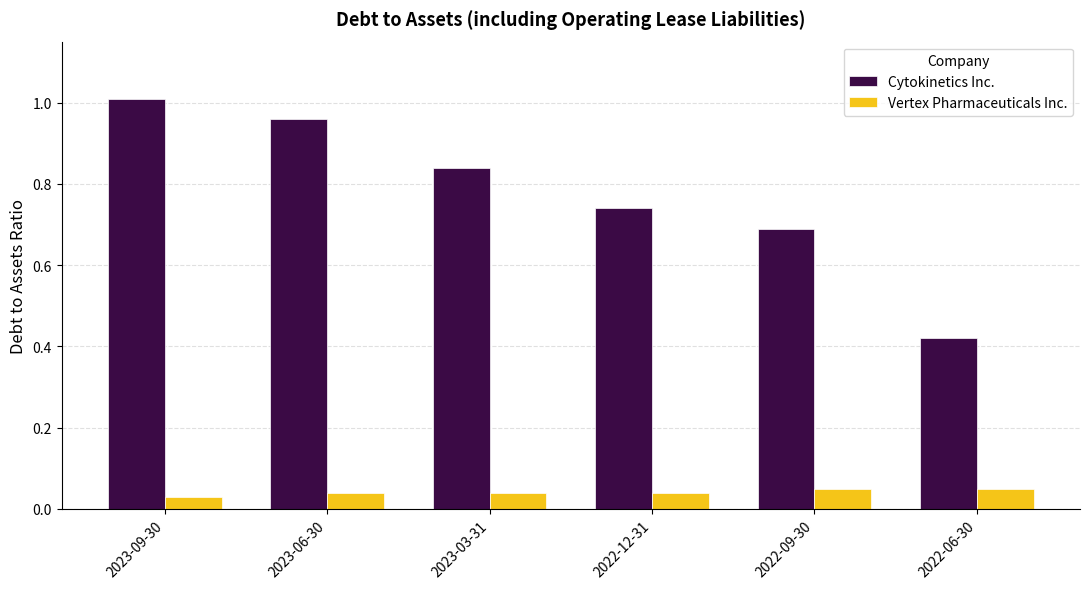

True or false: Vertex Pharmaceuticals Inc. has a value of 0.1 at 2023-03-31.

False